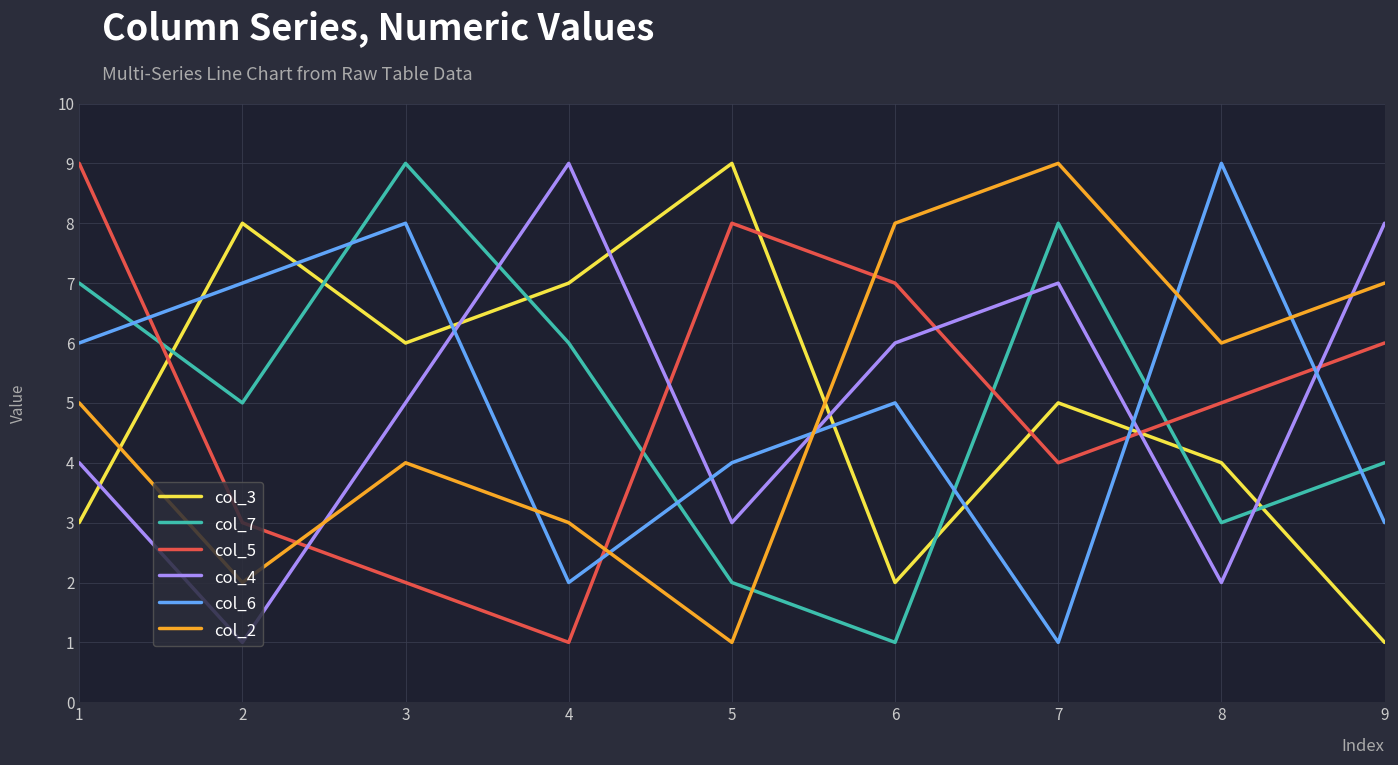

Rank the categories by col_6 value from lowest to highest.

7, 4, 9, 5, 6, 1, 2, 3, 8